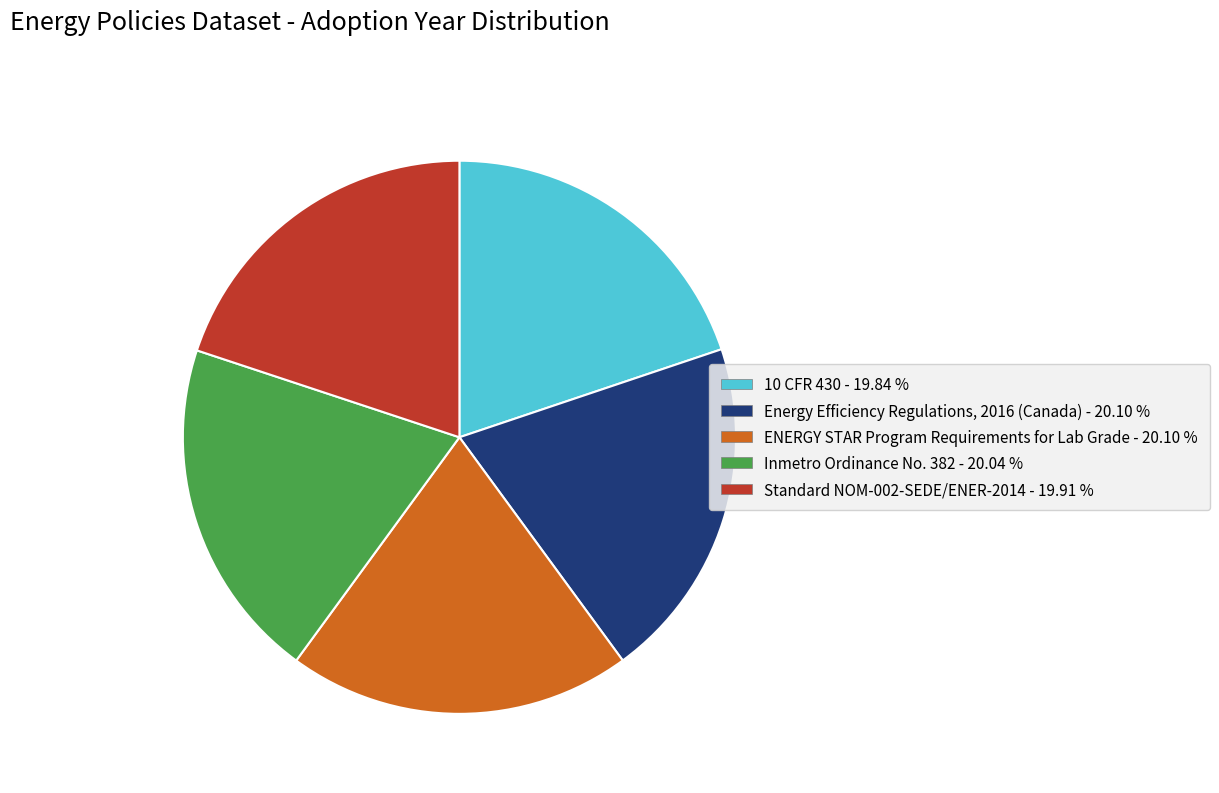

Is there a majority slice in this chart?

No